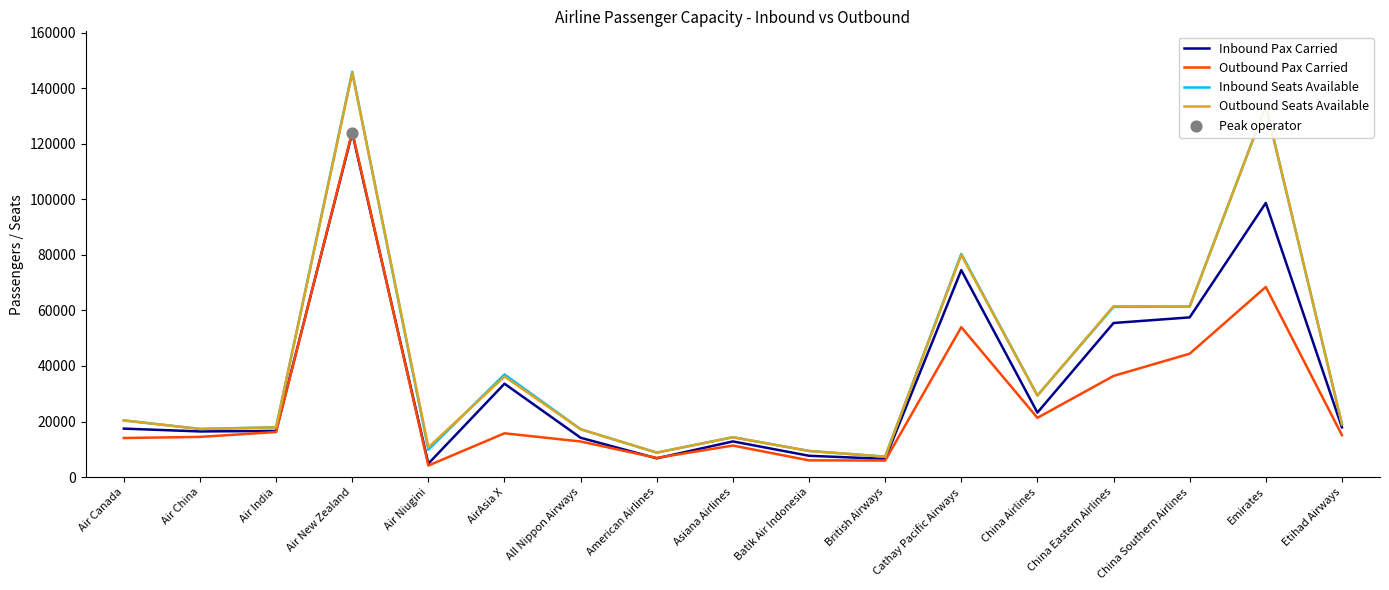

What is the smallest value displayed?

4166